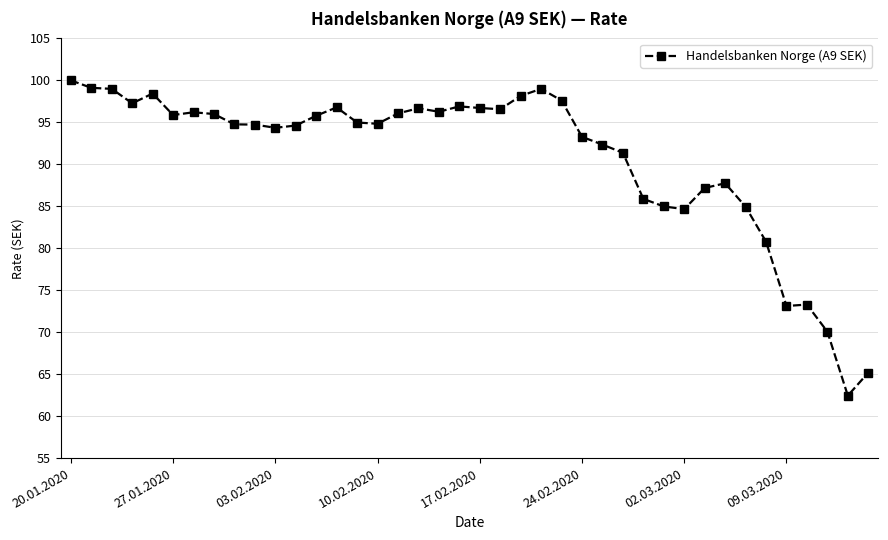

True or false: there are more than 1 points higher than both neighbors.

True